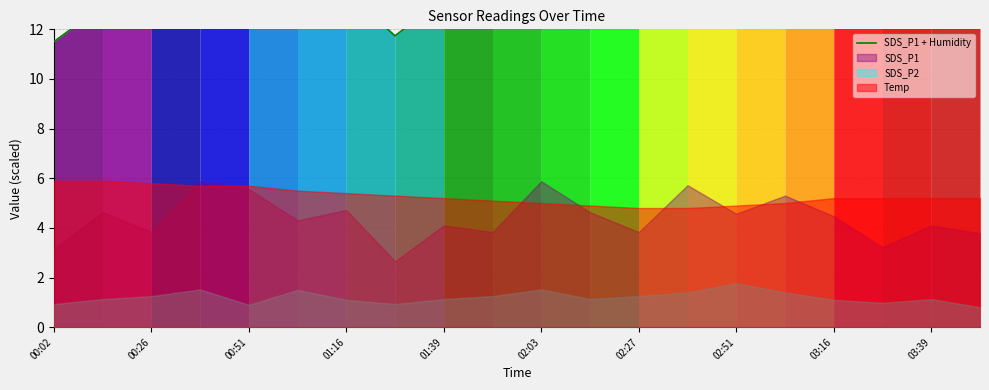

Reading left to right, transcribe all the data shown in this chart.

11.5	12.9	12.2	14.3	14.2	13.2	13.5	11.7	13.2	13.0	15.0	13.6	12.7	14.1	13.1	13.7	13.6	12.3	13.2	12.9